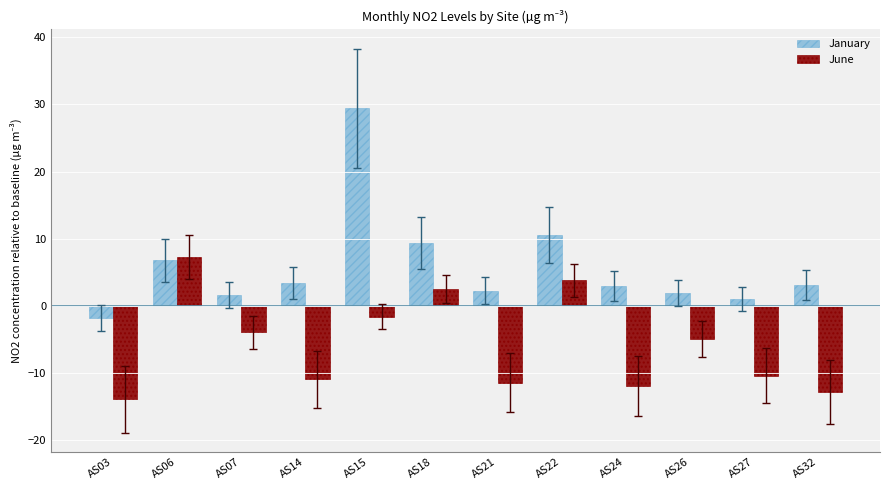

What are all the series names shown in the legend?

January, June